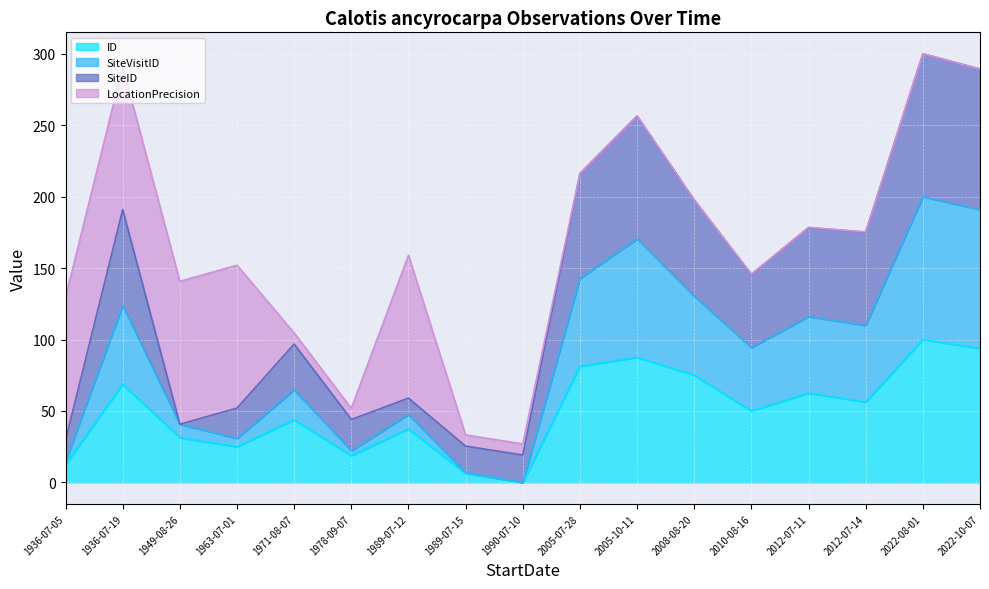

What are all the series names shown in the legend?

ID, SiteVisitID, SiteID, LocationPrecision